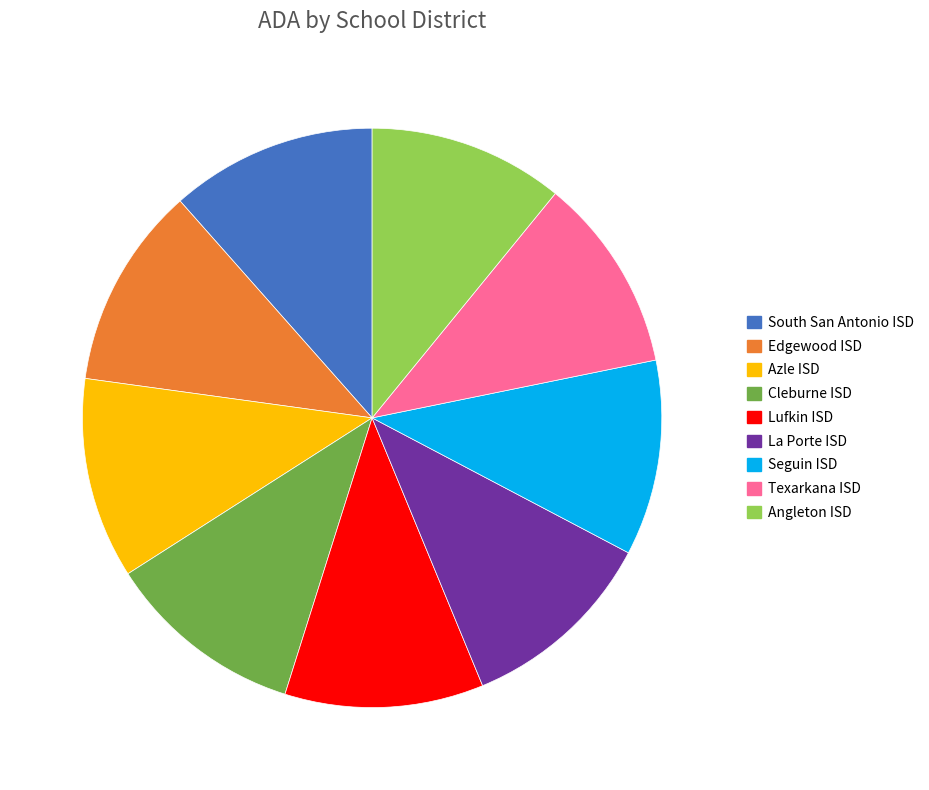

True or false: Azle ISD accounts for 11% of the total.

True